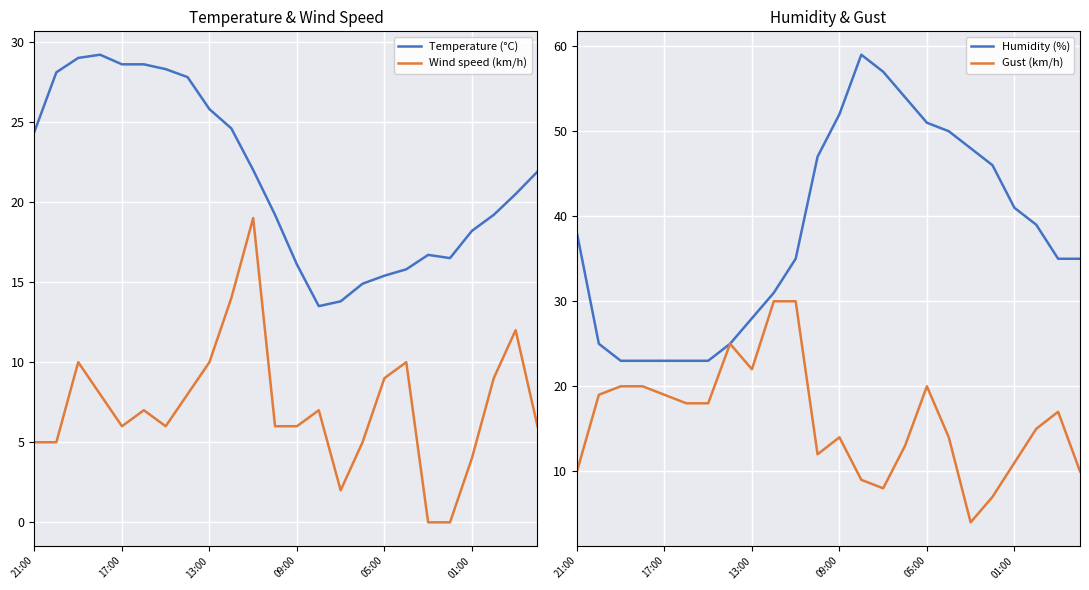

Where does the Temperature (°C) series first go above 21?

21:00